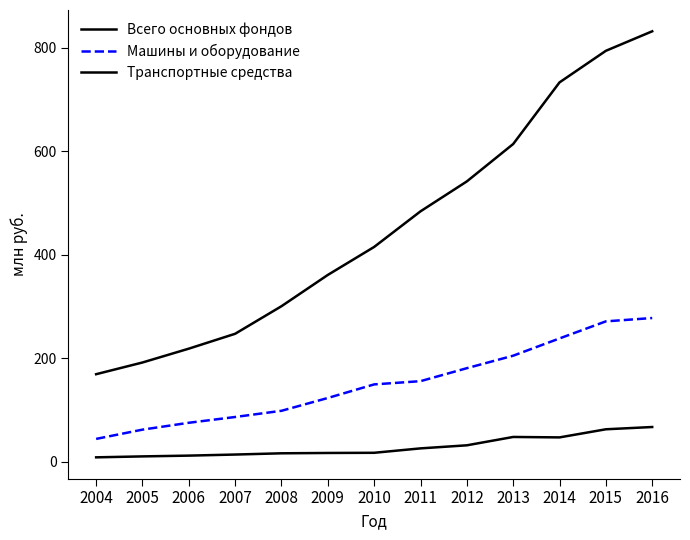

Does the chart display data point markers on the line(s)?

No